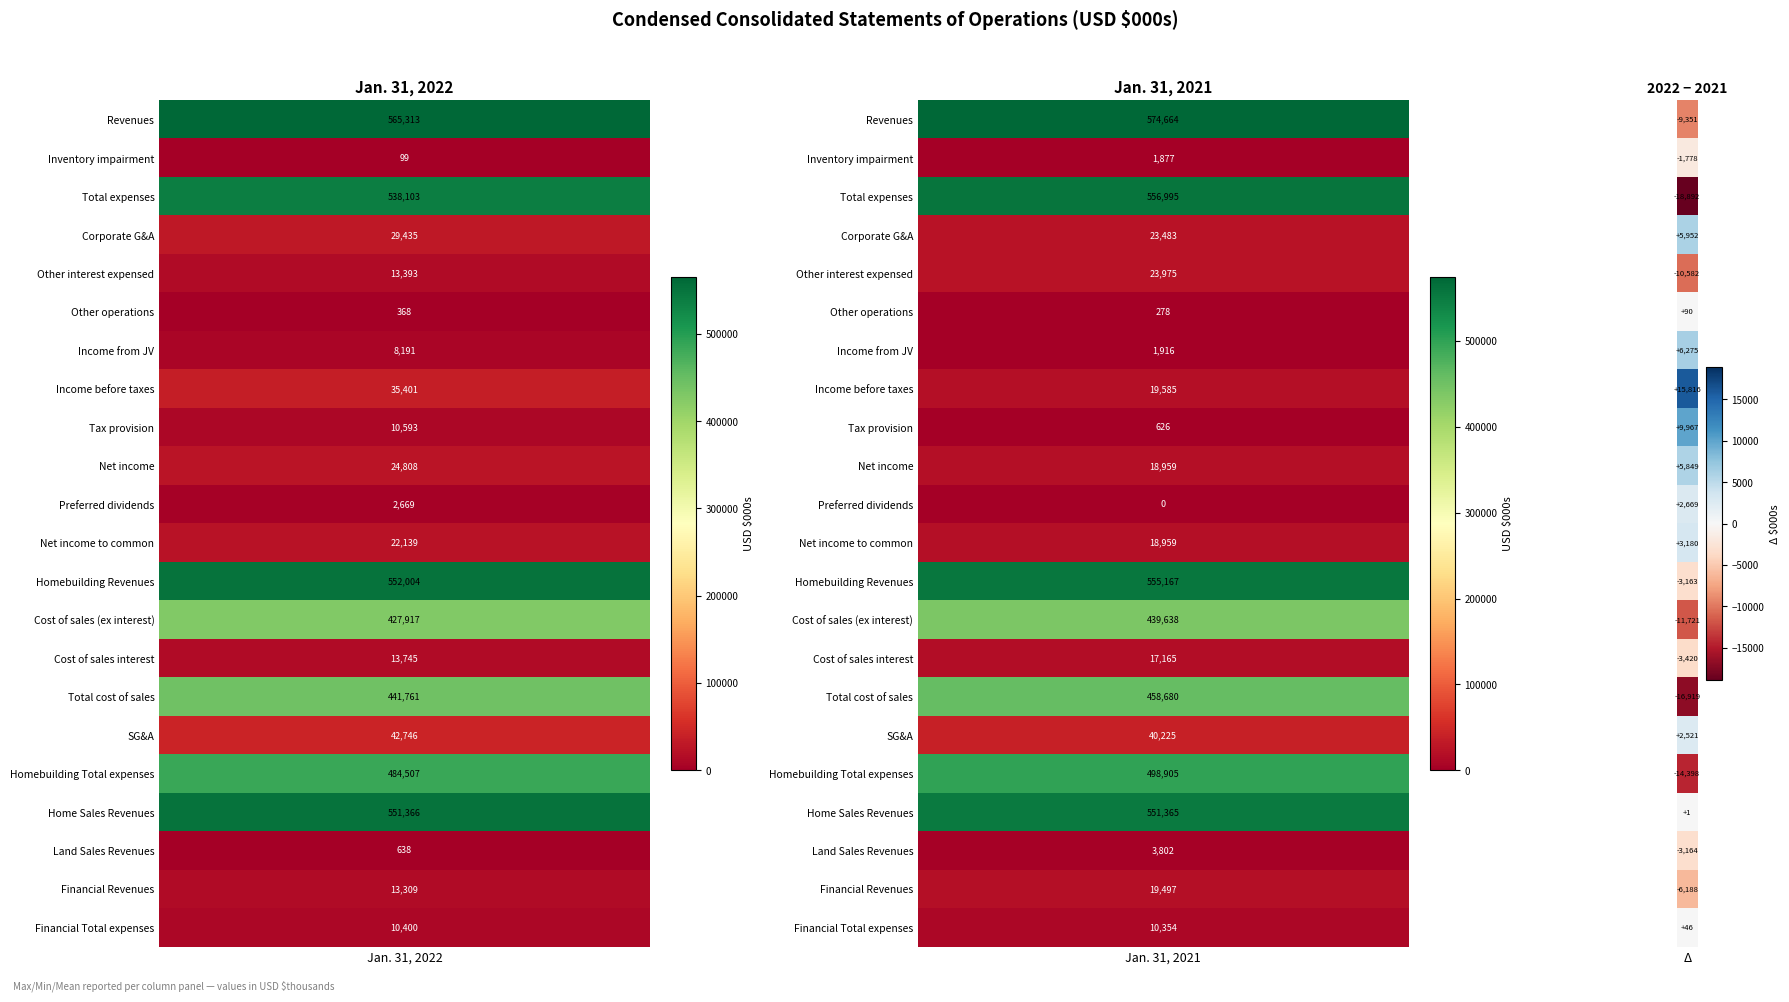

Count the Other interest expensed values in the range 13393 to 23975.

2